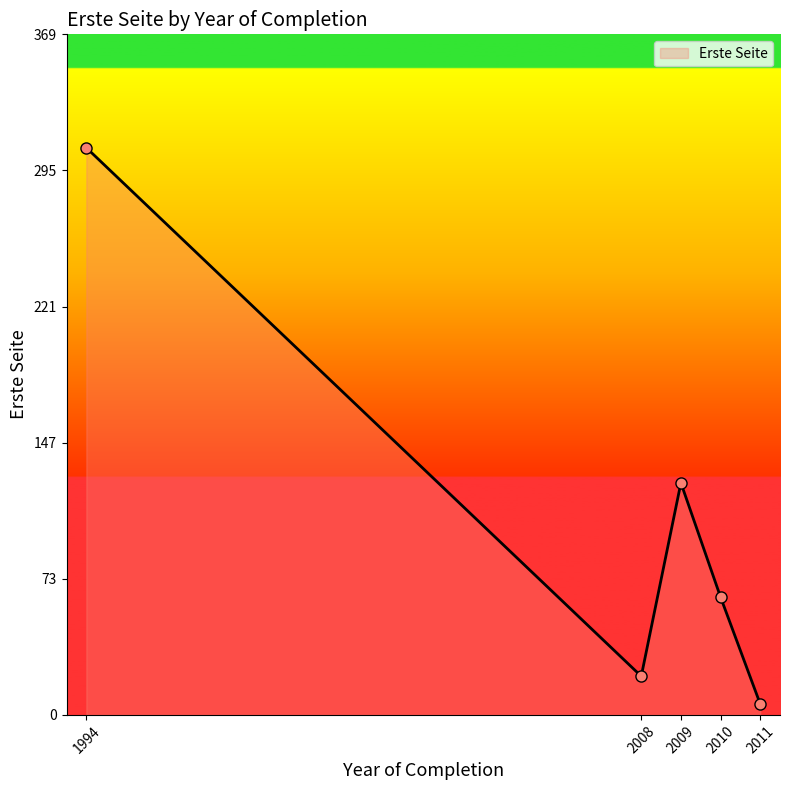

Reading left to right, extract all data points from this chart.

308	21	126	64	6